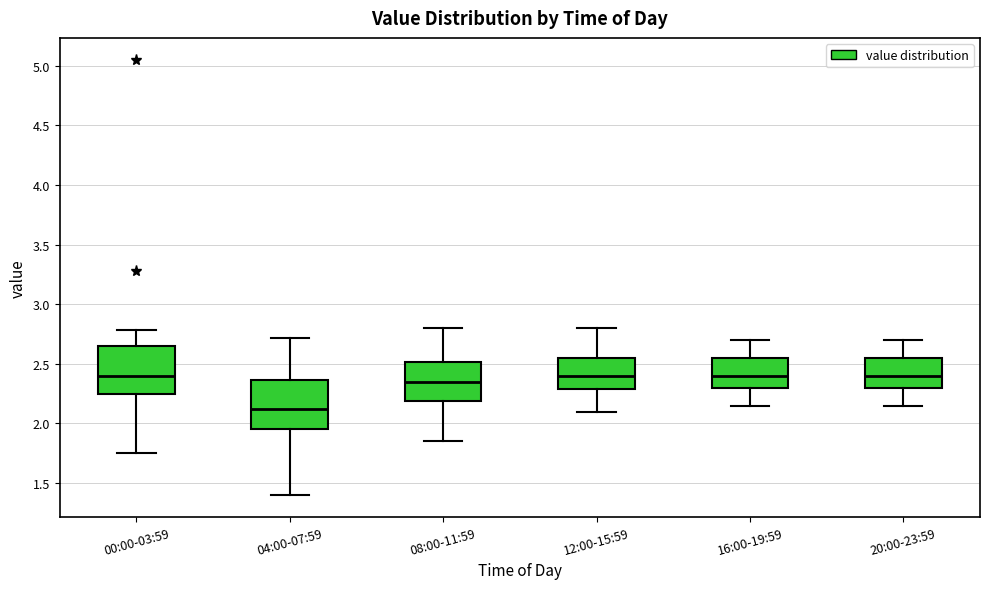

Reading left to right, read every box against the y-axis: the position of its median line, the range the box covers, and the ends of its whiskers. The values are not printed on the chart, so give them approximately, as read against the axis.

00:00-03:59: median 2.40, box 2.25 to 2.65, whiskers 1.75 to 2.80
04:00-07:59: median 2.15, box 1.95 to 2.35, whiskers 1.40 to 2.70
08:00-11:59: median 2.35, box 2.20 to 2.50, whiskers 1.85 to 2.80
12:00-15:59: median 2.40, box 2.30 to 2.55, whiskers 2.10 to 2.80
16:00-19:59: median 2.40, box 2.30 to 2.55, whiskers 2.15 to 2.70
20:00-23:59: median 2.40, box 2.30 to 2.55, whiskers 2.15 to 2.70